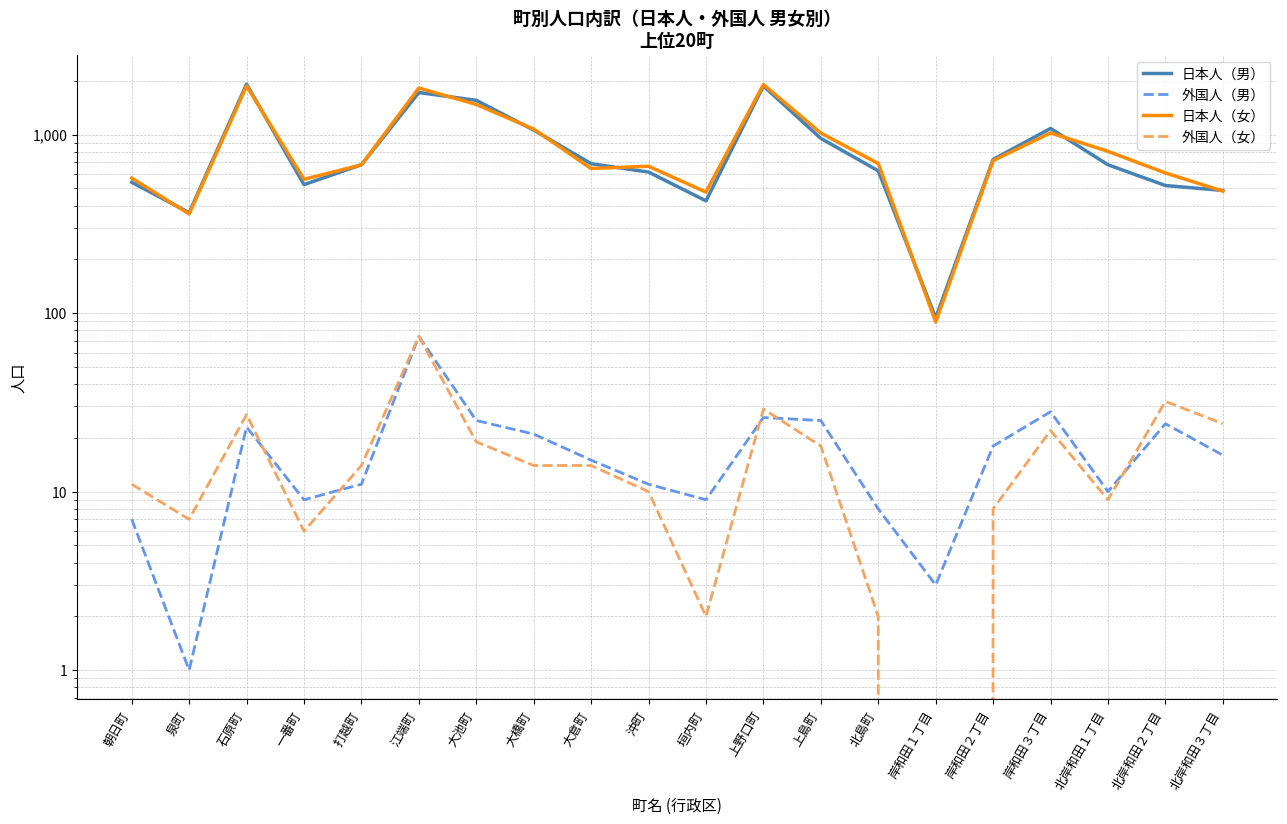

Between 岸和田１丁目 and 北岸和田２丁目, which series saw the biggest shift?

日本人（女）